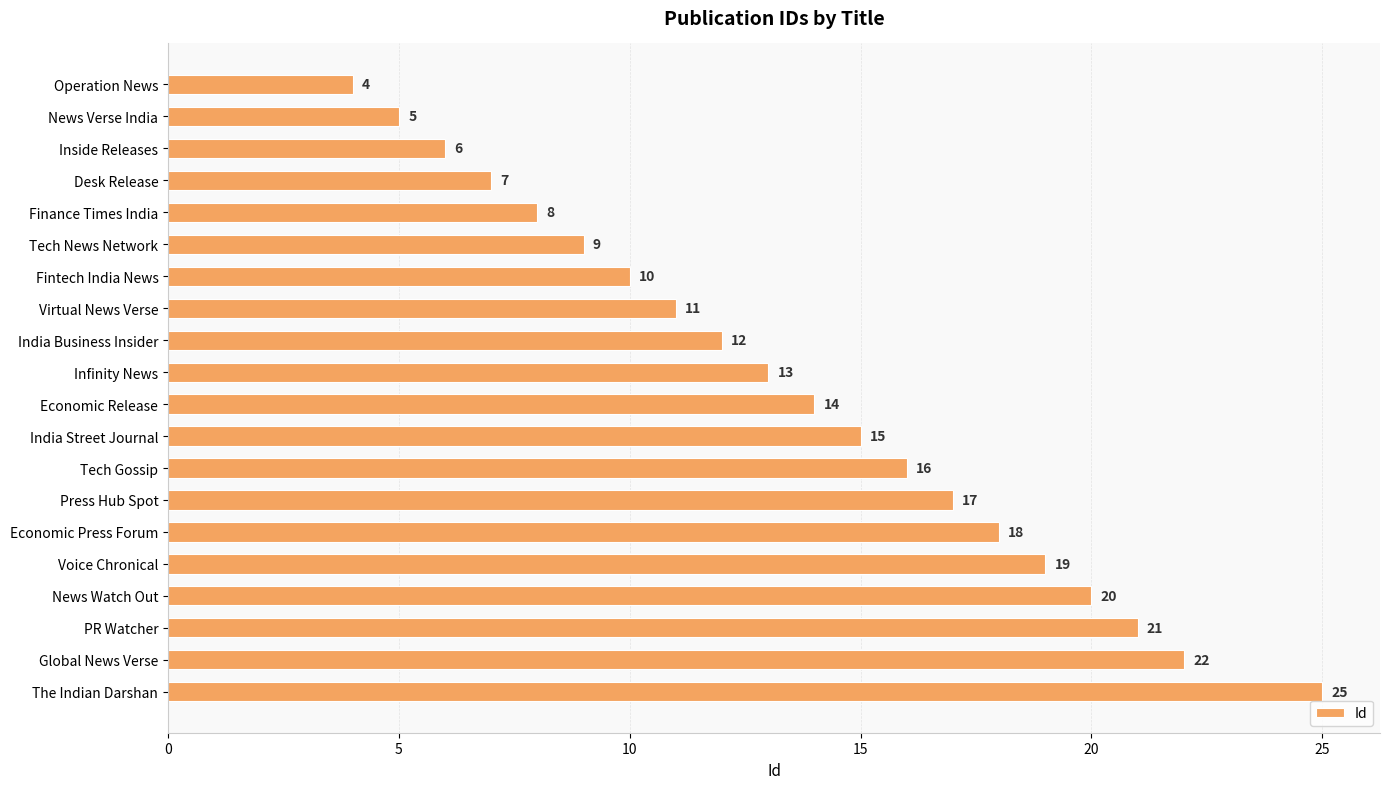

Reading bottom to top, what are all the values shown in this chart?

The Indian Darshan=25	Global News Verse=22	PR Watcher=21	News Watch Out=20	Voice Chronical=19	Economic Press Forum=18	Press Hub Spot=17	Tech Gossip=16	India Street Journal=15	Economic Release=14	Infinity News=13	India Business Insider=12	Virtual News Verse=11	Fintech India News=10	Tech News Network=9	Finance Times India=8	Desk Release=7	Inside Releases=6	News Verse India=5	Operation News=4